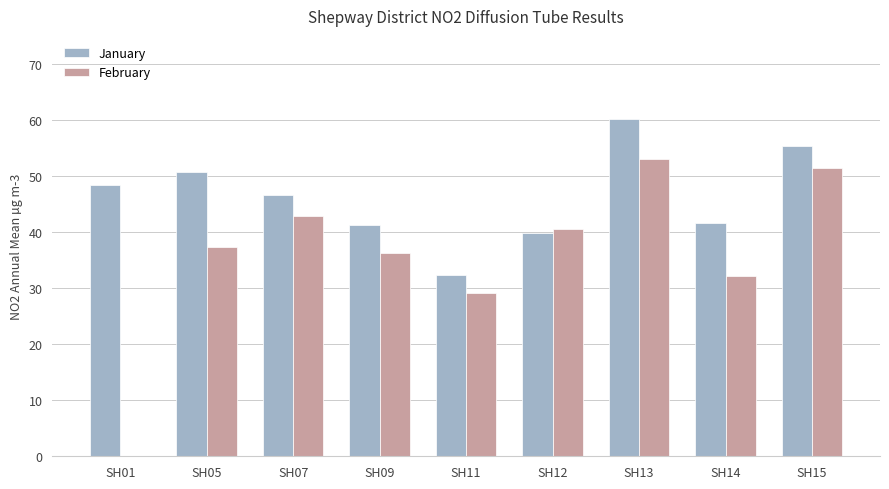

What value does the February series have at SH15?

51.5